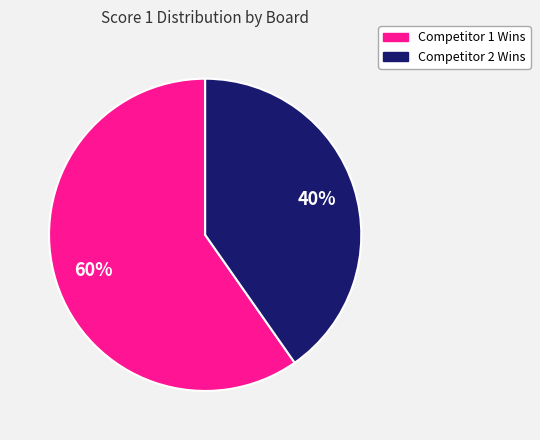

Is there a majority slice in this chart?

Yes